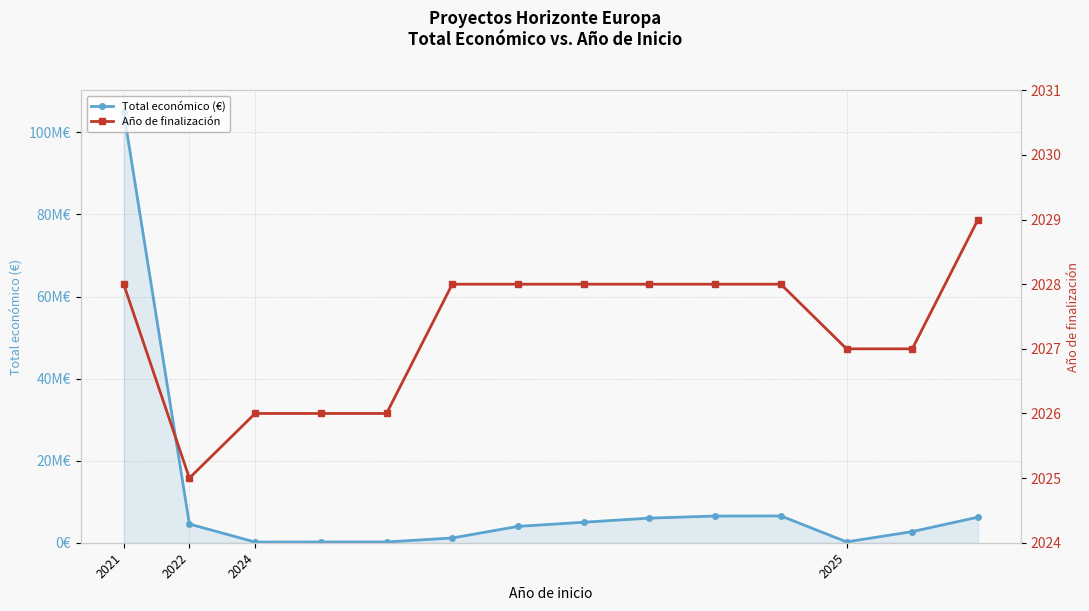

Which series has the largest total across all categories?

Total económico (€)